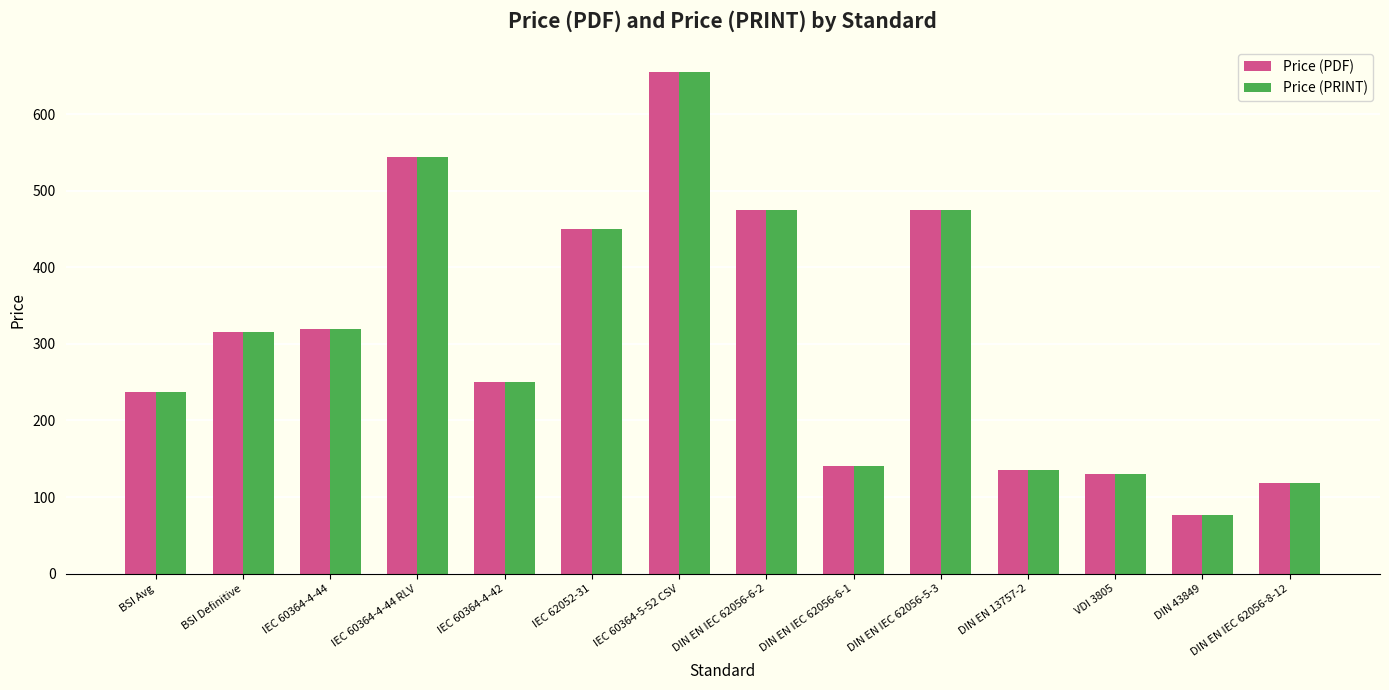

At which label does Price (PDF) reach its peak?

IEC 60364-5-52 CSV